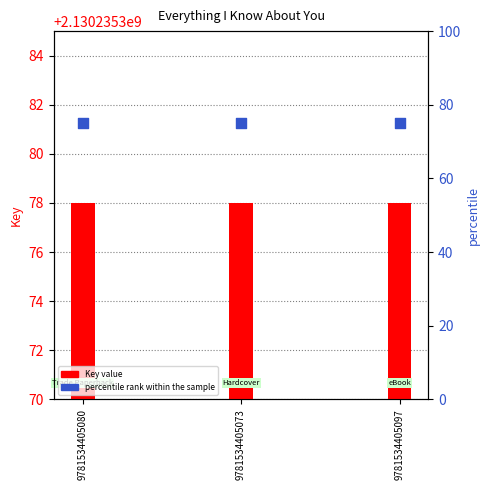

At which category is the sum across all series the highest?

9781534405080